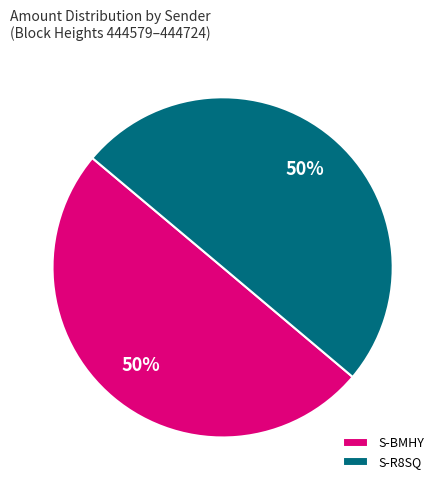

Do S-BMHY and S-R8SQ together represent more than half of the pie?

Yes